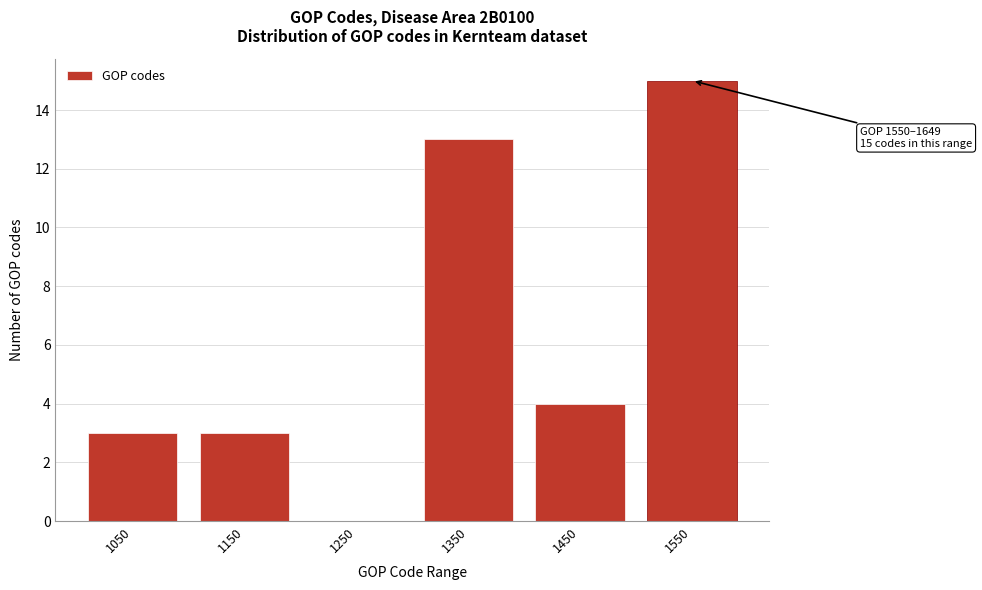

Reading left to right, transcribe all the data shown in this chart.

1050=3	1150=3	1250=0	1350=13	1450=4	1550=15